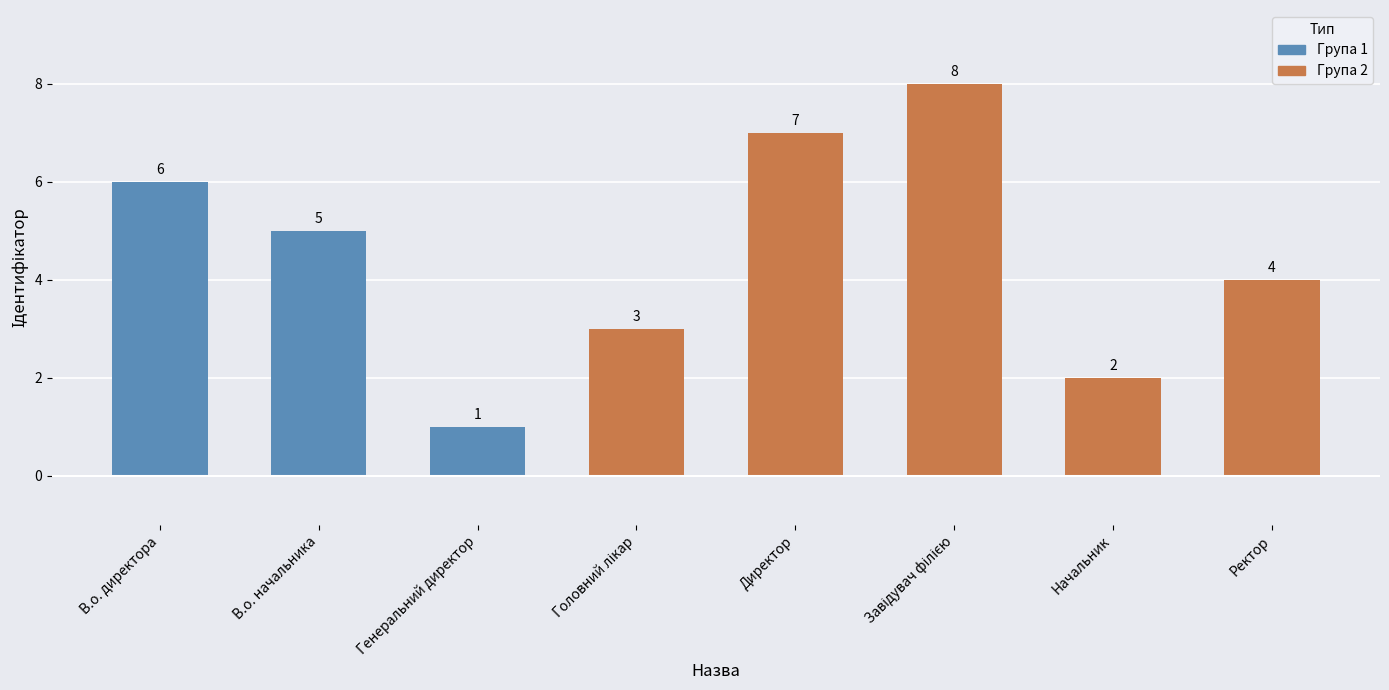

What is the minimum value shown in the chart?

1